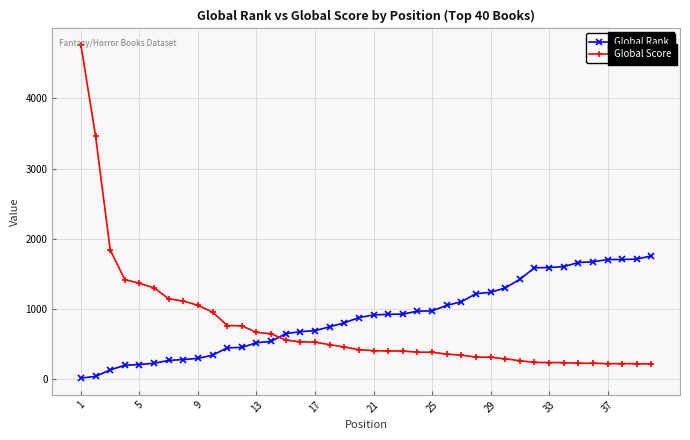

What is the average value of the Global Score series?

755